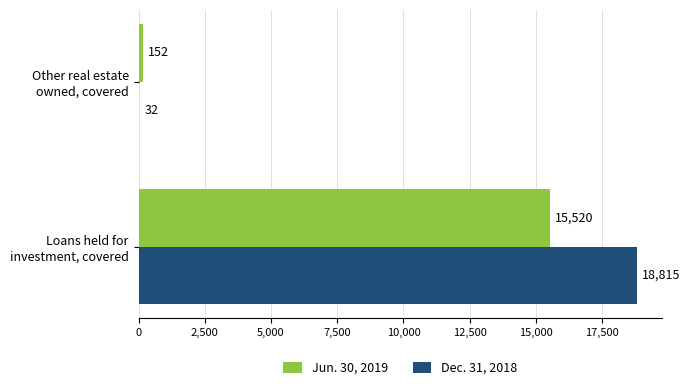

What is the sum of all Jun. 30, 2019 values?

15672